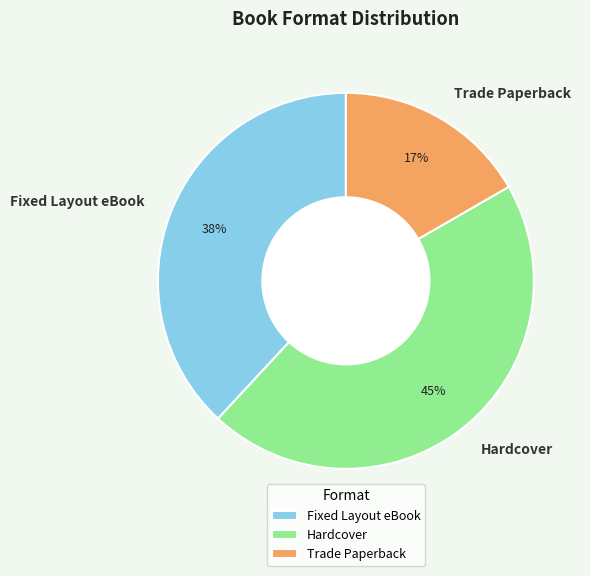

To the nearest percent, what percentage of the pie is Fixed Layout eBook?

38%